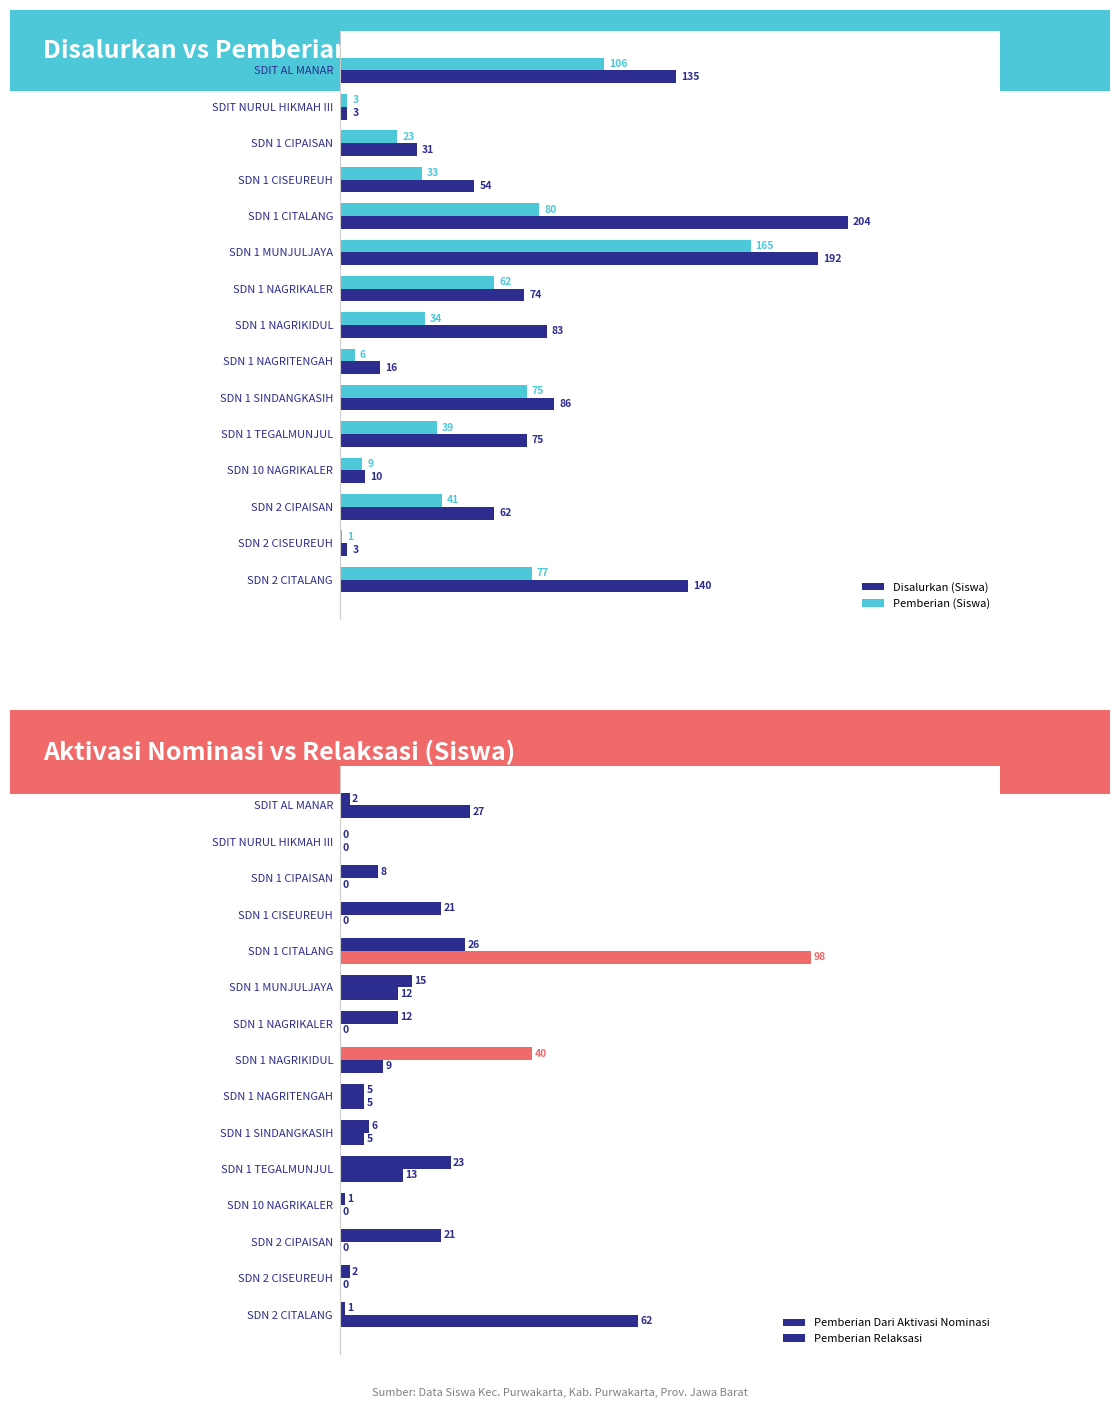

What is the label of the 9th bar from the left?

SDN 1 NAGRITENGAH